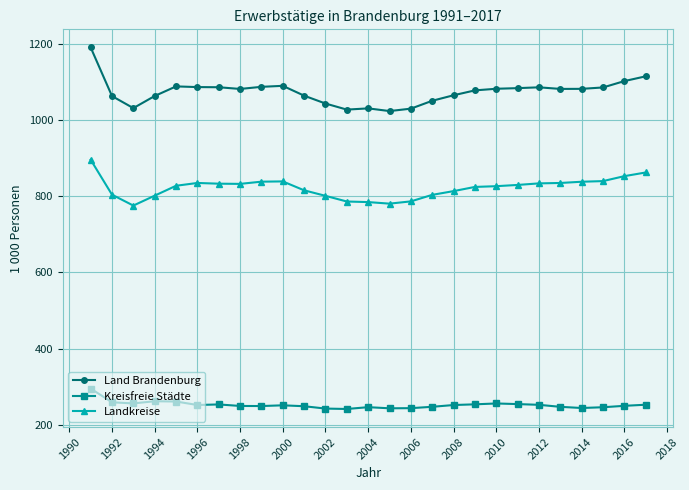

What is the maximum value for Landkreise?

895.7